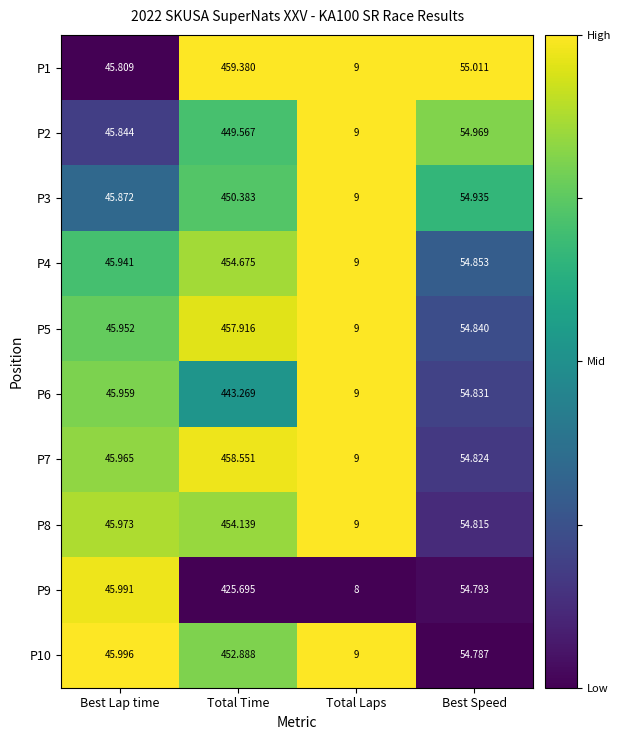

Which category has the lowest value in the P7 series?

Total Laps